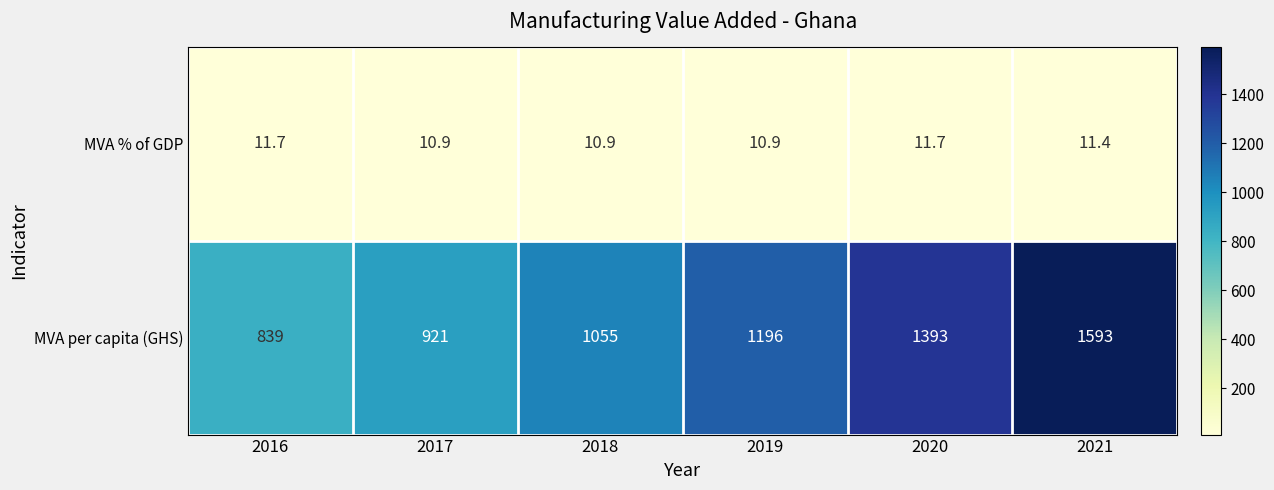

Count the MVA per capita (GHS) values in the range 921 to 1393.

4